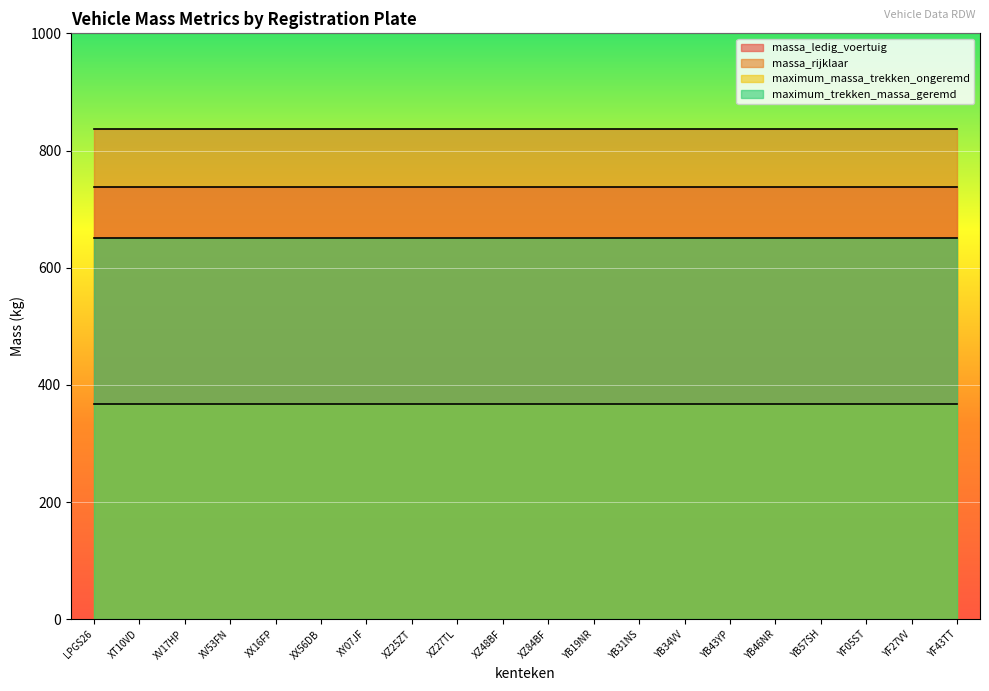

Which series has the largest total across all categories?

massa_rijklaar